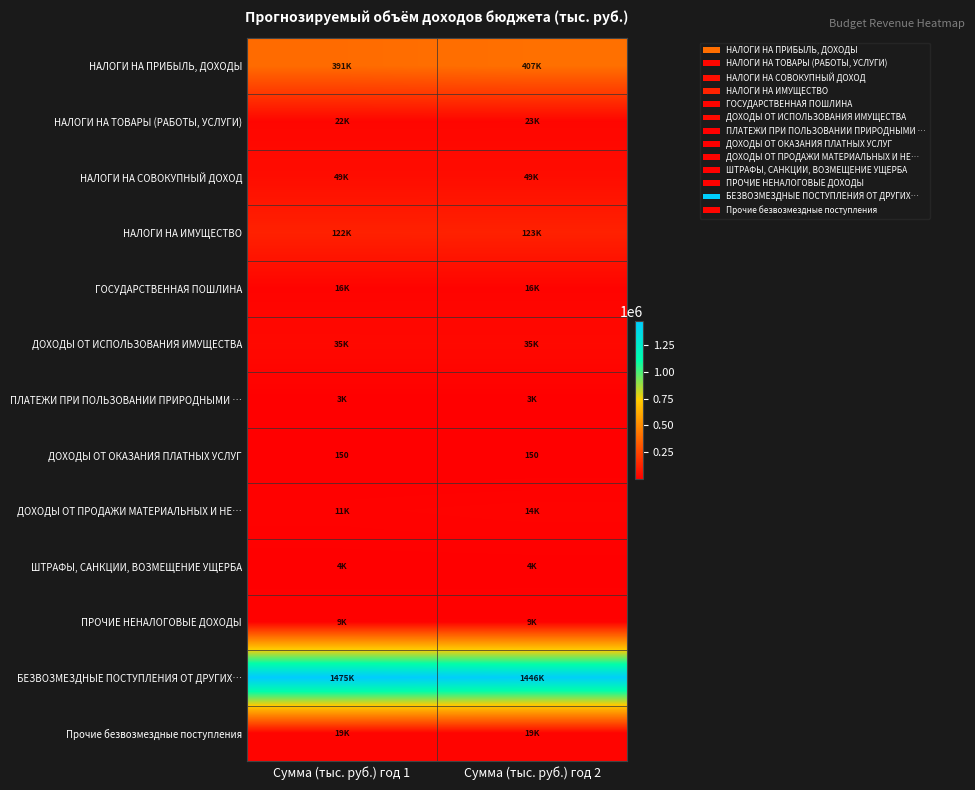

What is the smallest value displayed?

150